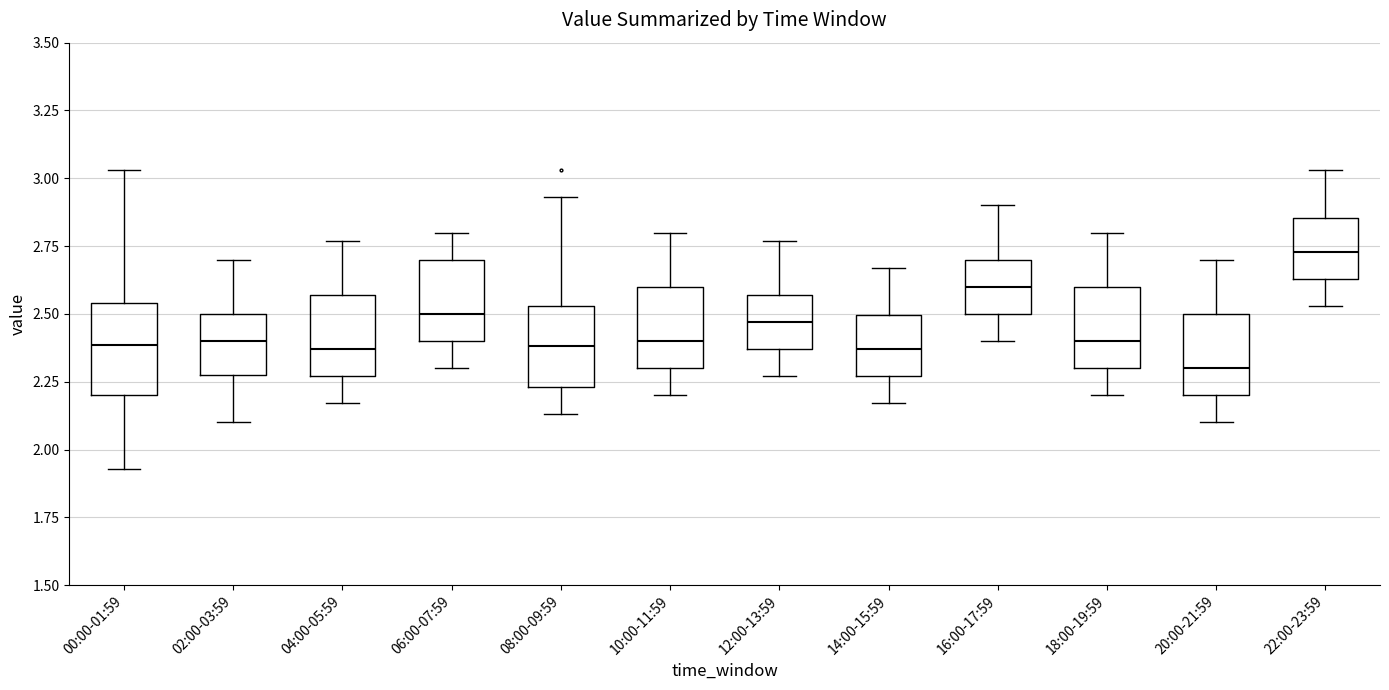

Which box has the highest median line?

22:00-23:59